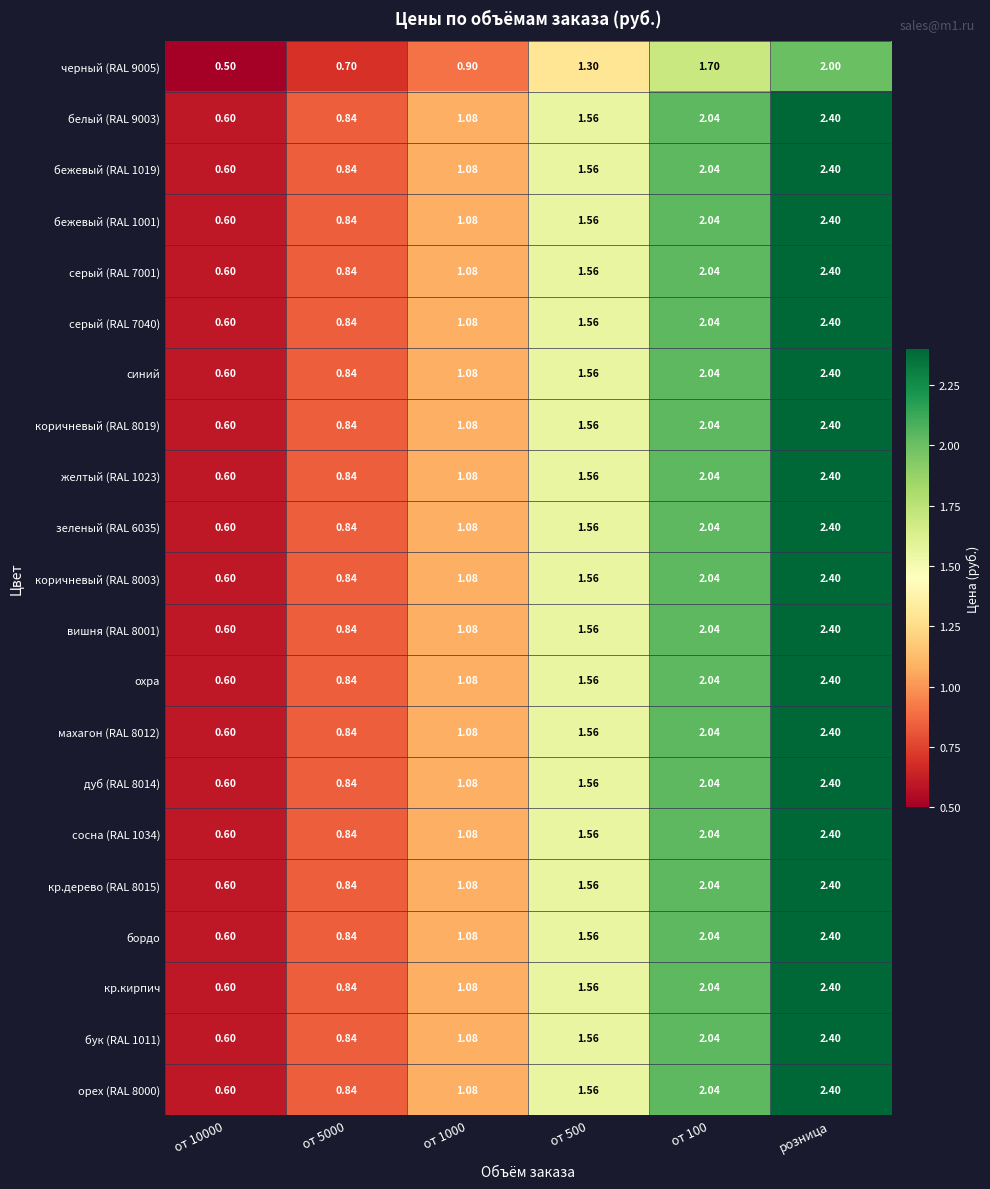

Is the value of вишня (RAL 8001) at от 100 greater than the value of дуб (RAL 8014) at от 500?

Yes